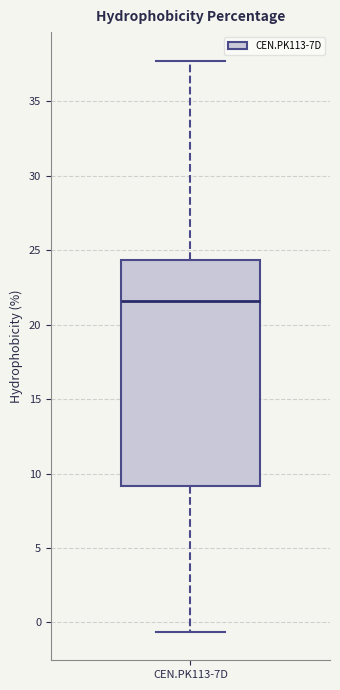

Transcribe this box plot: give where the median line is, the range the box spans, and where the two whiskers end, as read against the y-axis. The values are not printed on the chart, so give them approximately, as read against the axis.

median 21.5, box 9.0 to 24.5, whiskers -0.5 to 37.5